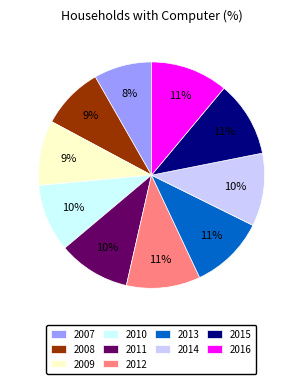

Approximately how many times larger is the value at 2007 compared to 2009?

0.9